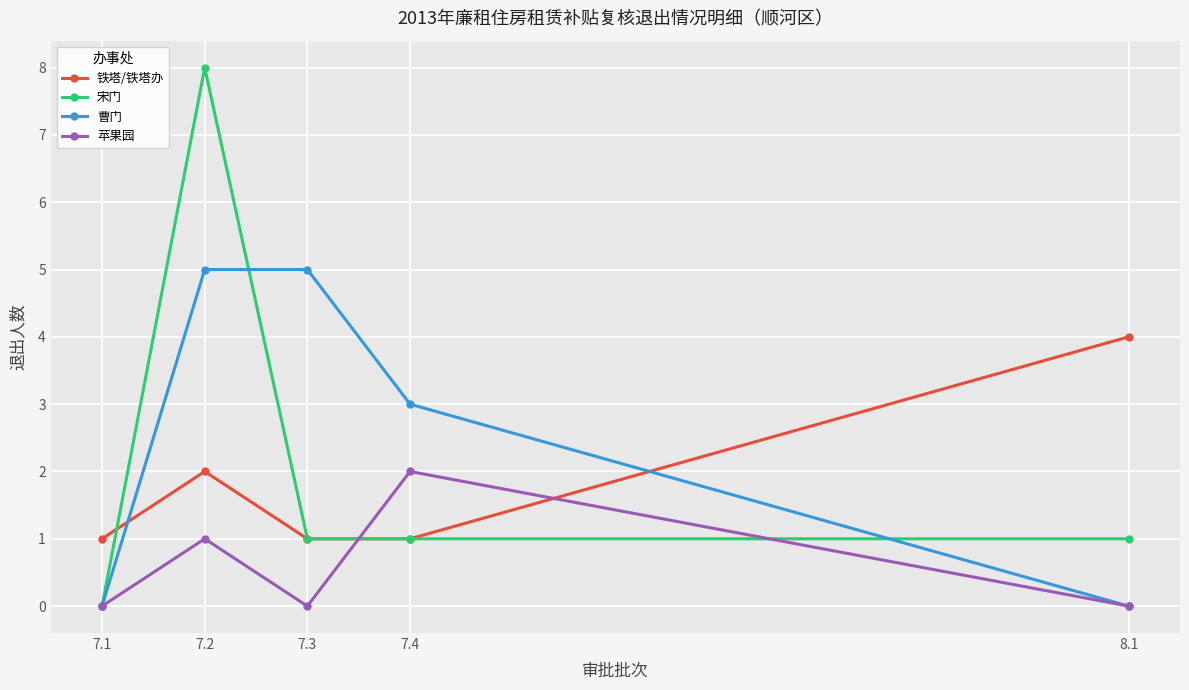

Reading left to right, transcribe all the data shown in this chart.

铁塔/铁塔办: 1	2	1	1	4
宋门: 0	8	1	1	1
曹门: 0	5	5	3	0
苹果园: 0	1	0	2	0